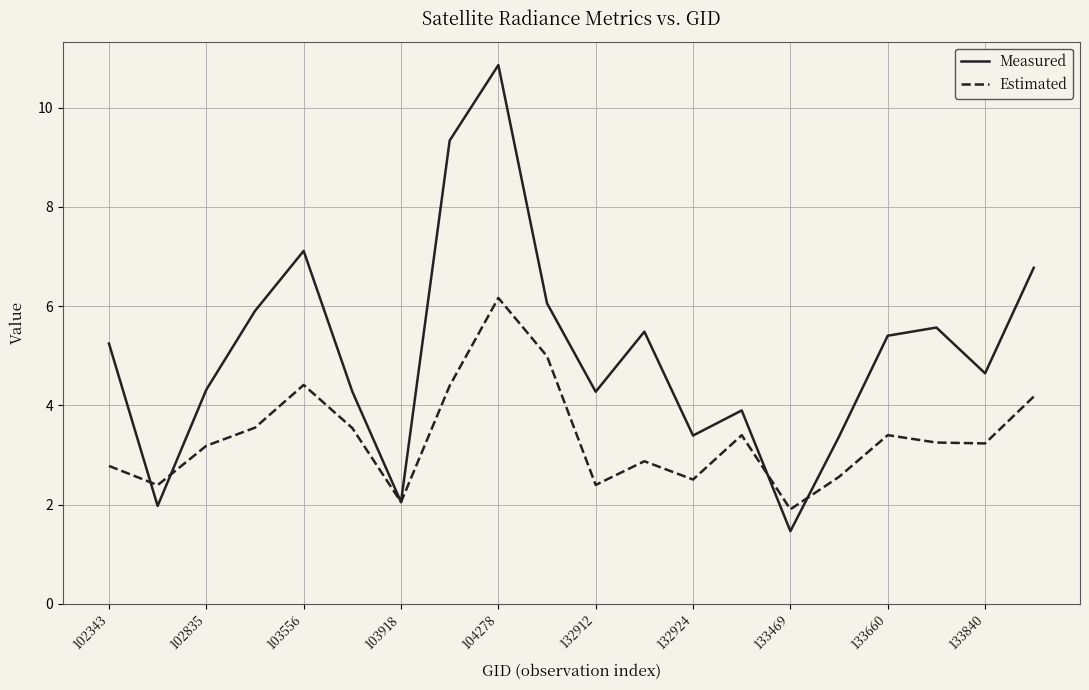

What is the minimum value shown in the chart?

1.5